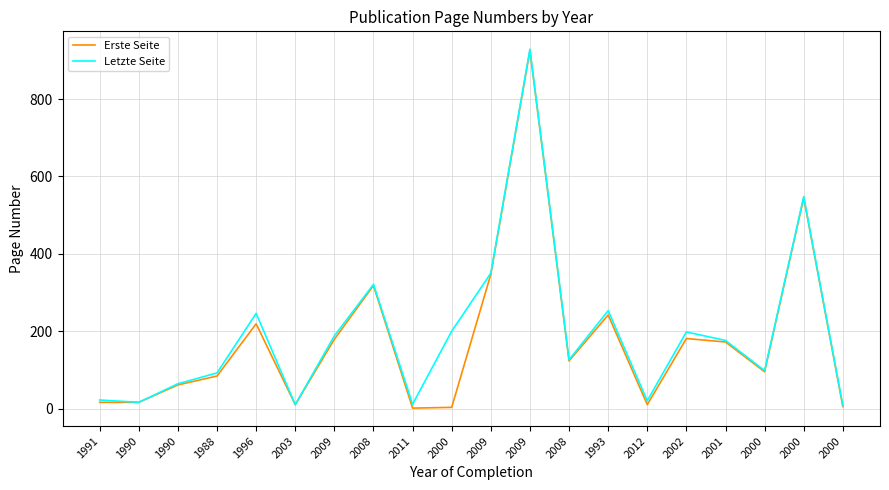

True or false: Letzte Seite and Erste Seite intersect in this chart.

False